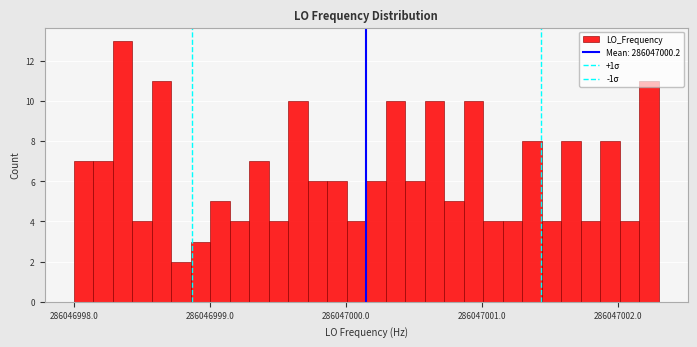

Around what value on the x-axis is the tallest bar? Give the approximate position of its centre, as read against the axis.

286046998.4